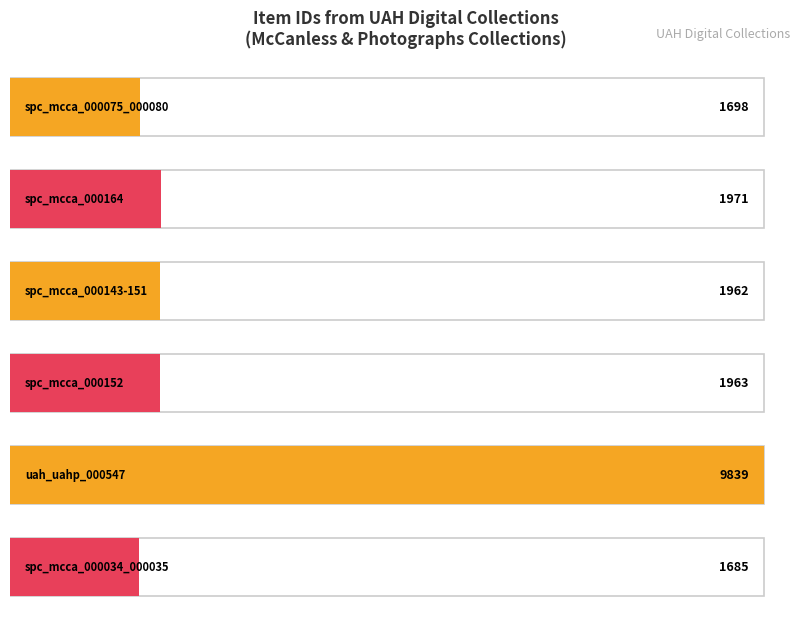

At which label does the data first exceed 1963?

spc_mcca_000164